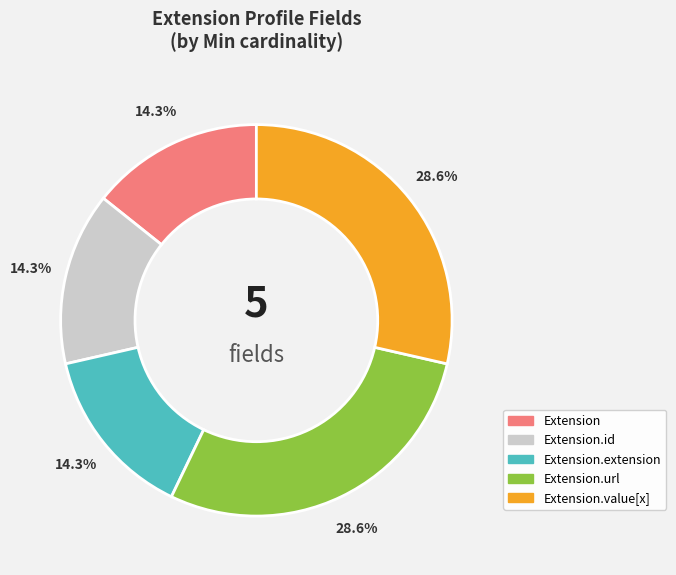

To the nearest percent, what is the average slice percentage?

20%